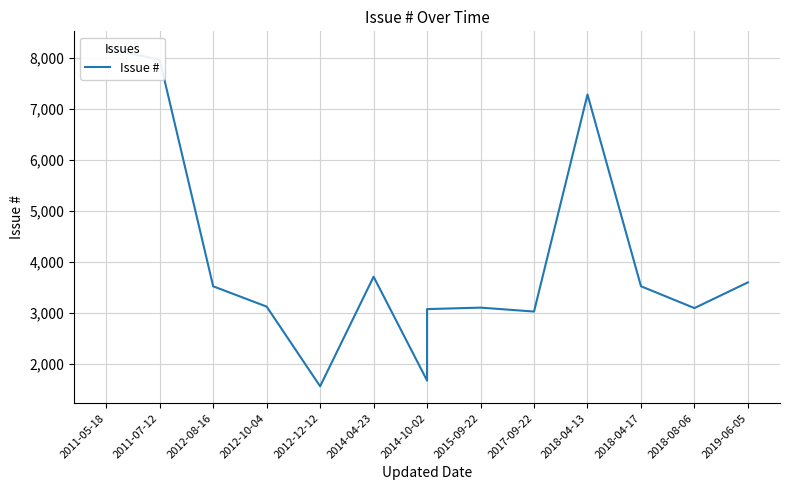

What is the value of the 10th point from the left?

3025